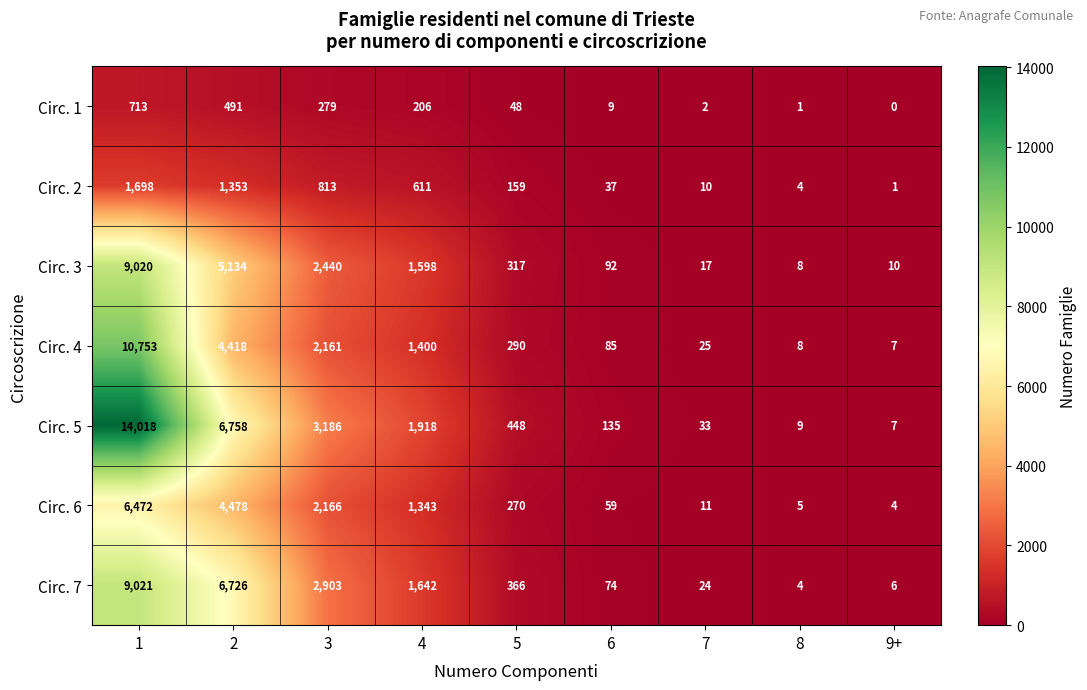

Rank the series at 1 from lowest to highest value.

Circ. 1, Circ. 2, Circ. 6, Circ. 3, Circ. 7, Circ. 4, Circ. 5